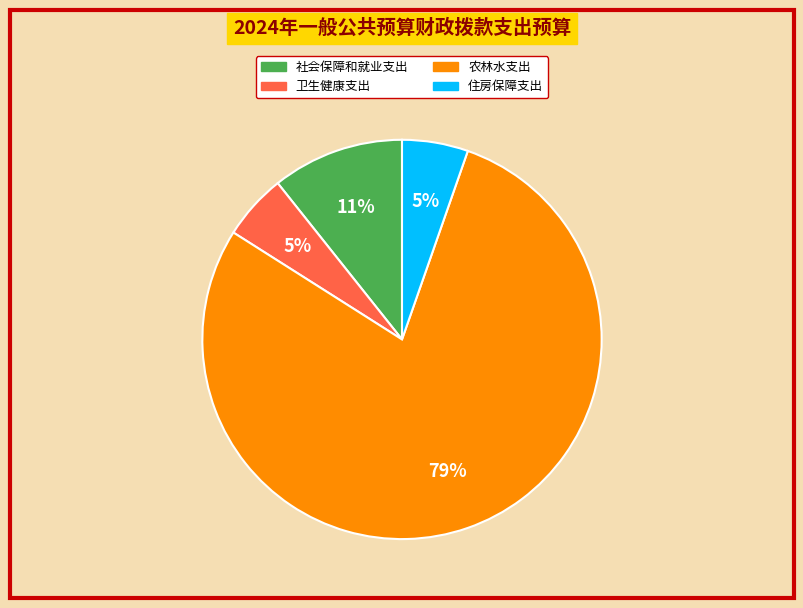

To the nearest percent, what portion does 卫生健康支出 represent?

5%